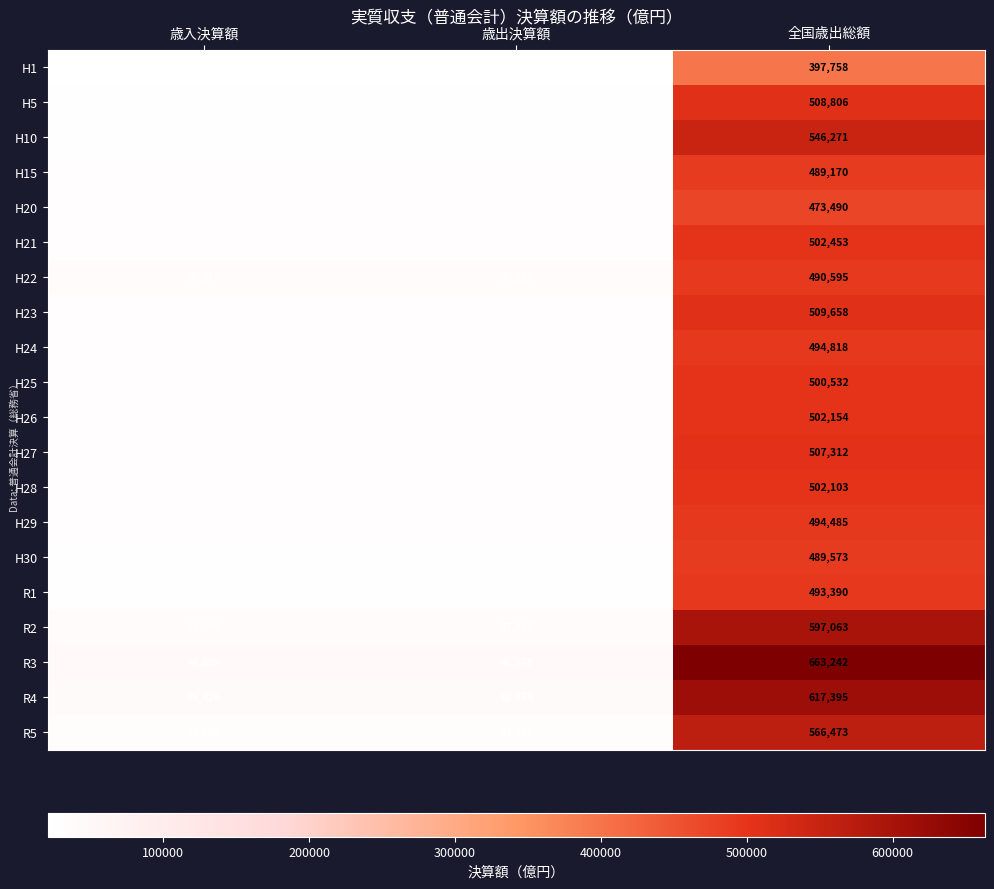

What is the approximate value of R2 at 全国歳出総額?

597063